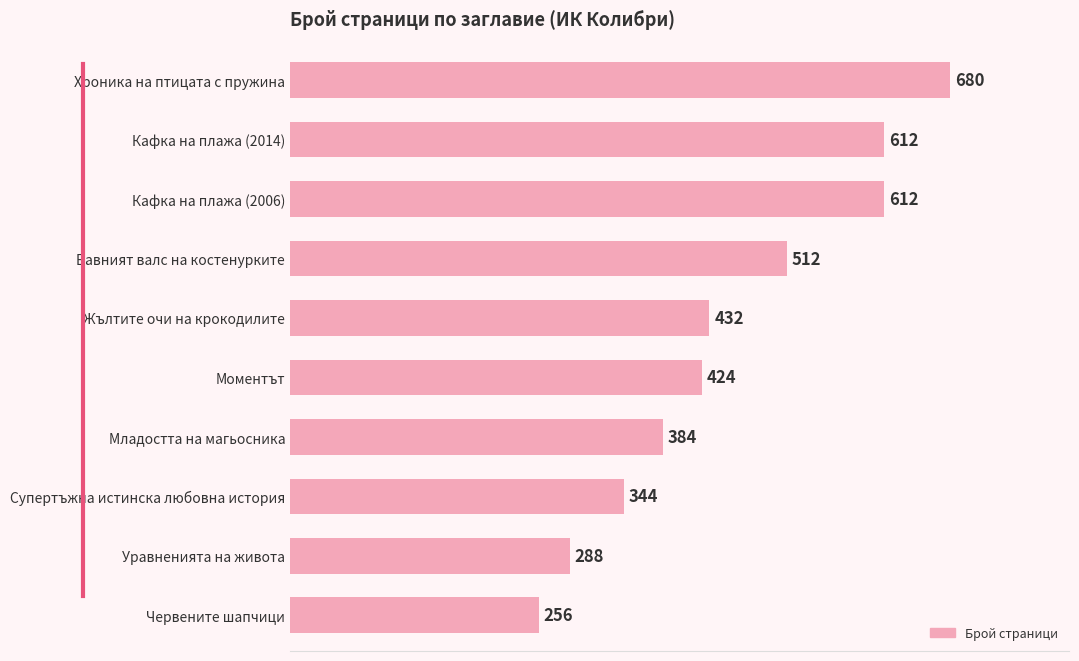

Where is the data nearest to the value 468?

Жълтите очи на крокодилите